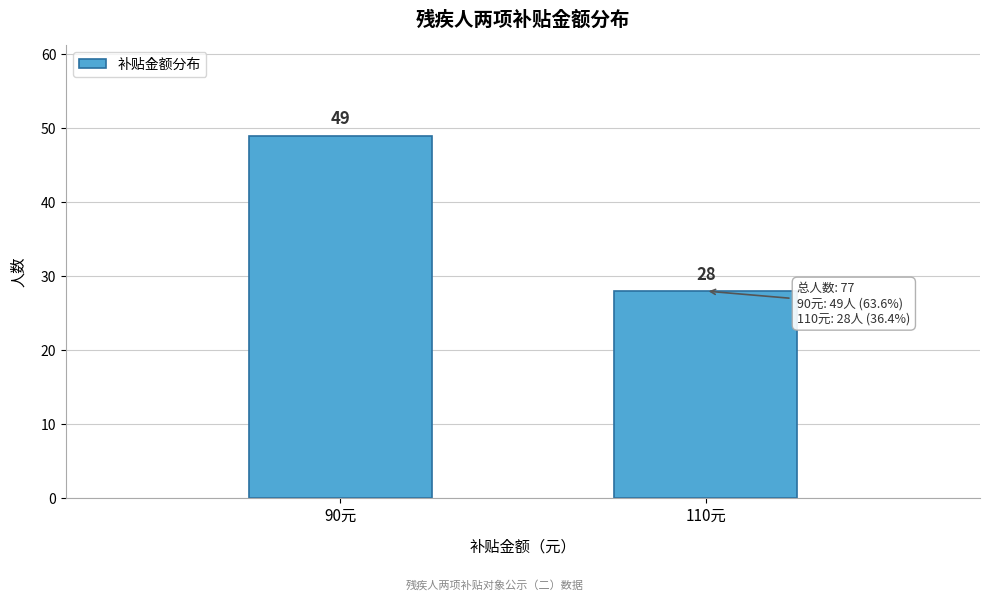

Reading right to left, transcribe all the data shown in this chart.

28	49